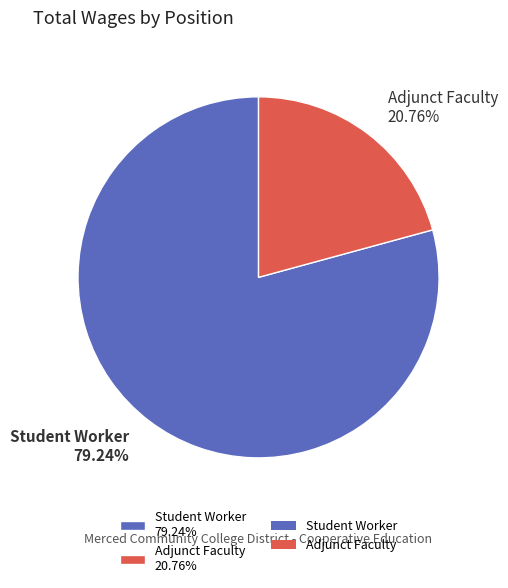

What percentage do Student Worker and Adjunct Faculty together represent?

100.0%